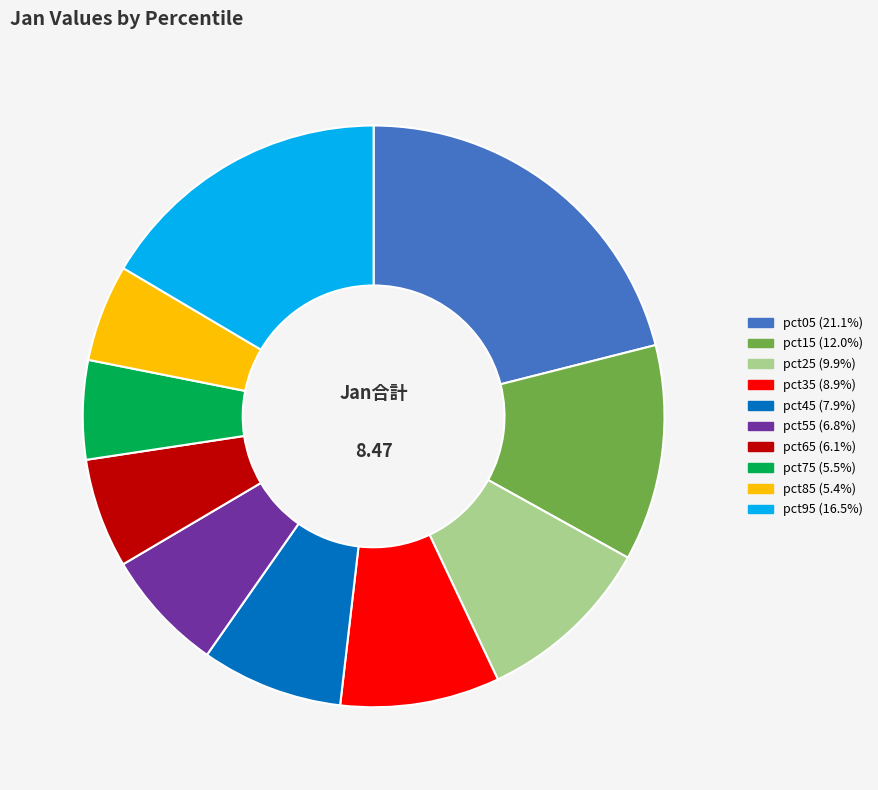

Is pct05 the majority of the pie?

No